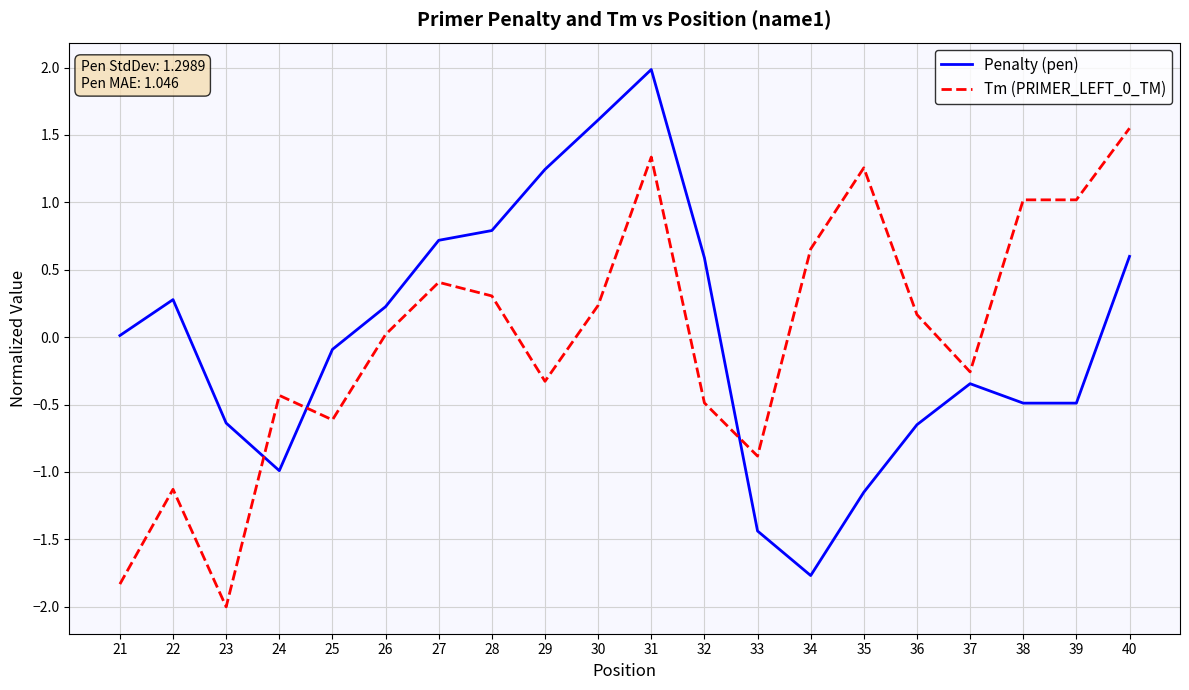

How many values in the Tm (PRIMER_LEFT_0_TM) series exceed 0?

11